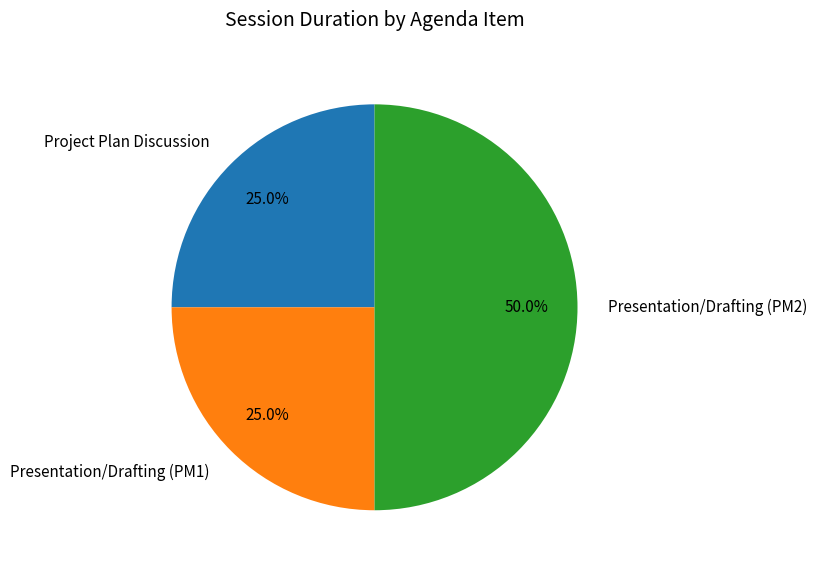

The Presentation/Drafting (PM1) slice represents 25% of the pie. True or false?

True